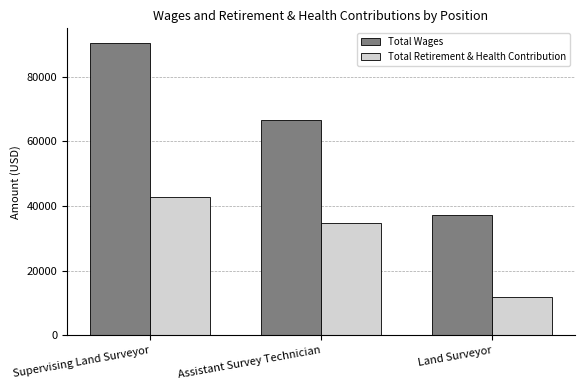

Rank the series by their average value, from lowest to highest.

Total Retirement & Health Contribution, Total Wages